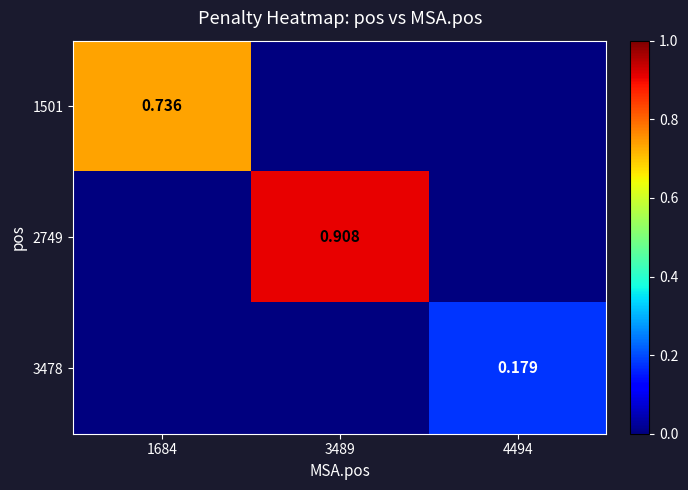

Which label corresponds to the smallest value in the chart?

3489